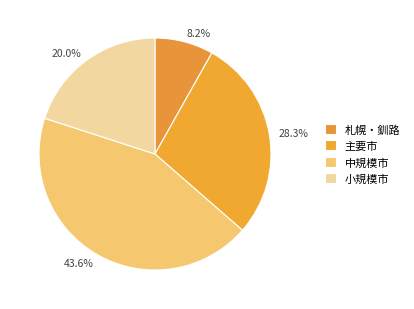

Between 43.6% and 28.3%, which is larger?

43.6%